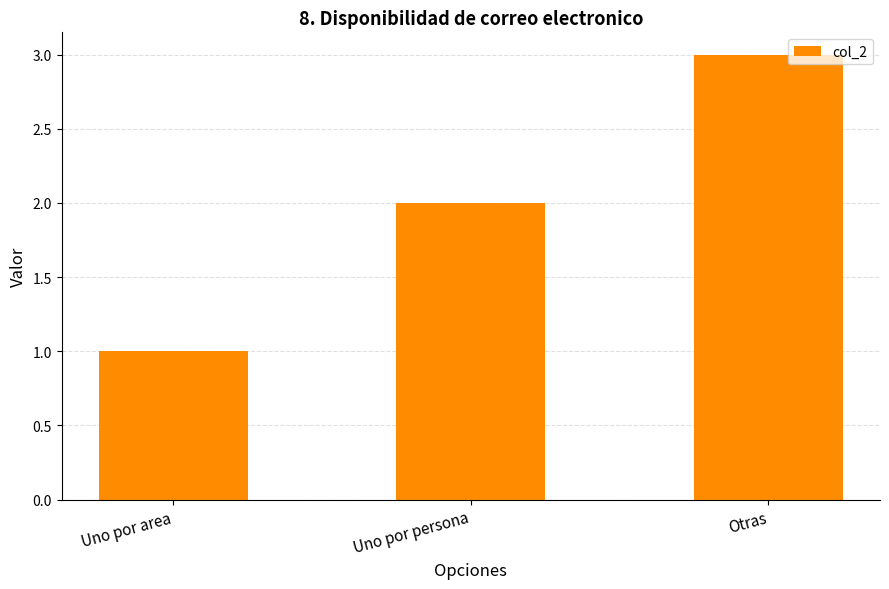

Reading right to left, what are all the values shown in this chart?

3	2	1